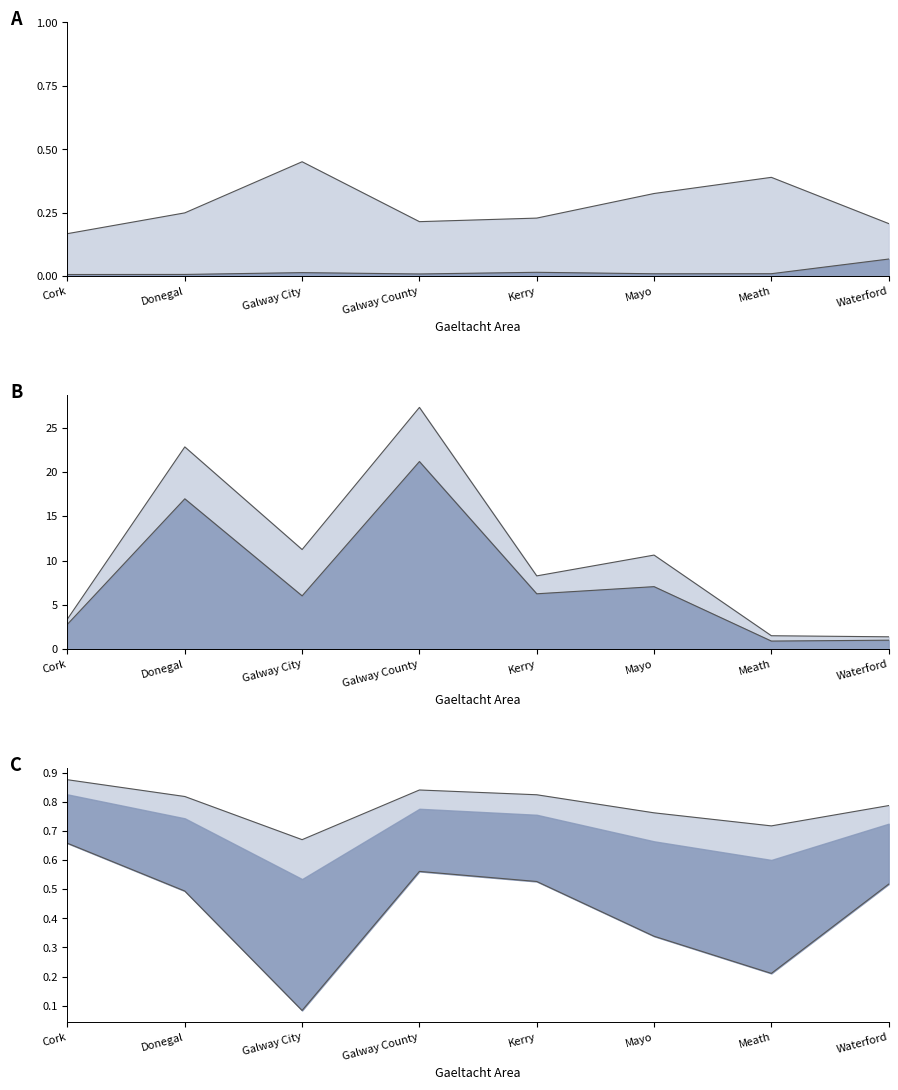

Rank the series at Galway City from highest to lowest value.

Population, All Irish speakers